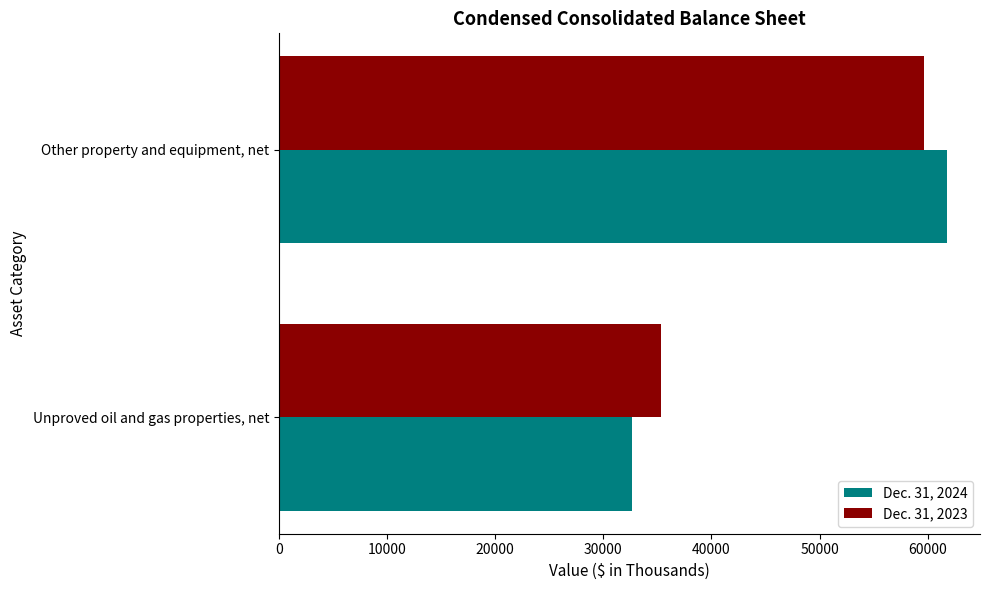

What is the approximate value of Dec. 31, 2023 at Unproved oil and gas properties, net, to the nearest 50?

35350